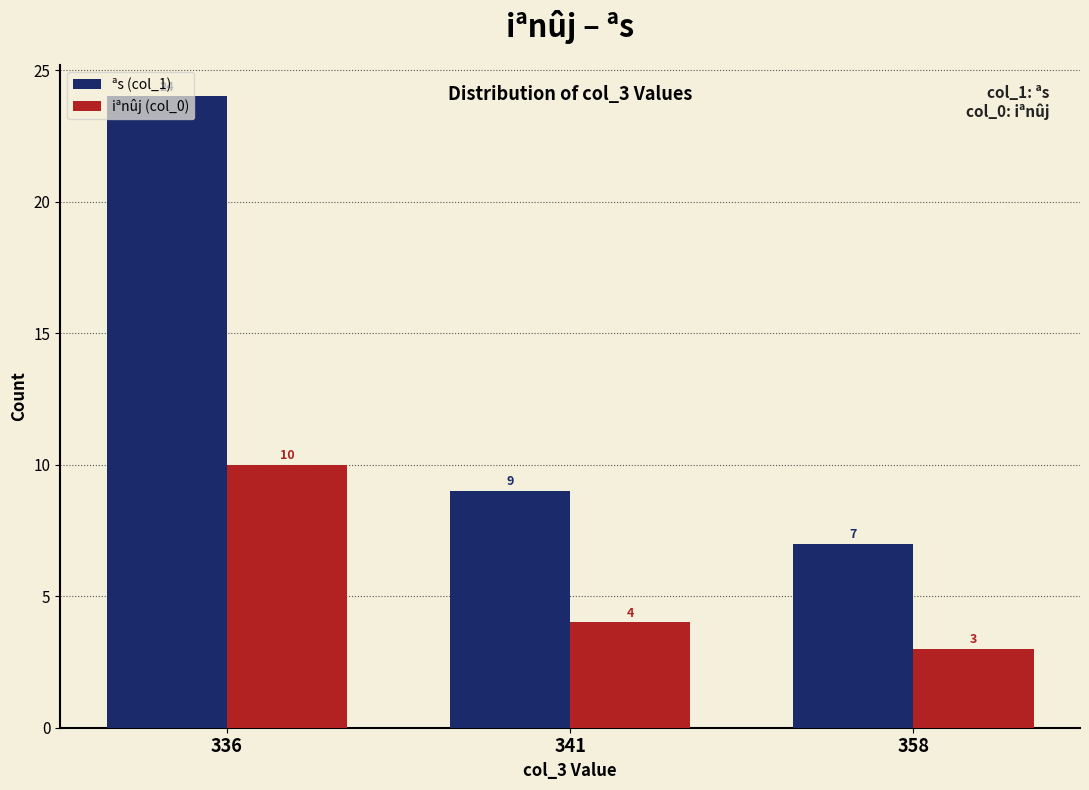

What is the value of the iªnûj (col_0) bar at the 2nd from the left?

4